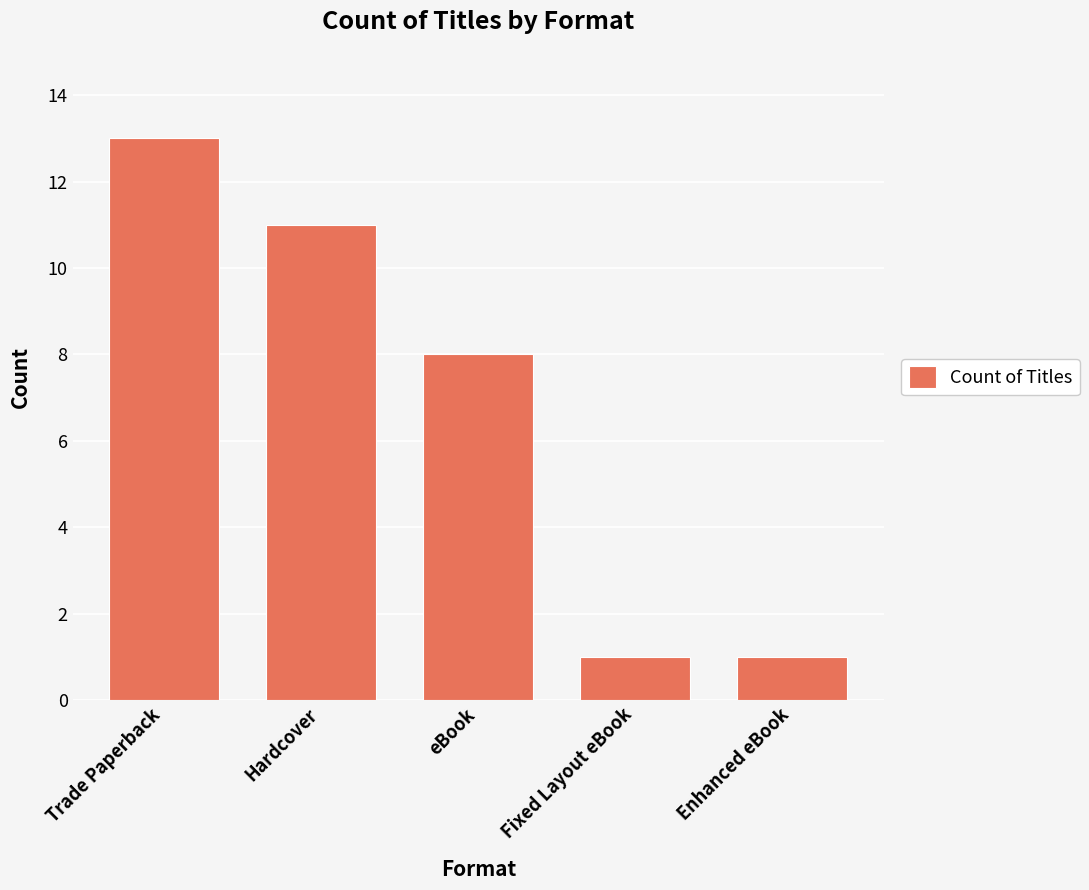

True or false: the data shows 1 at Enhanced eBook.

True